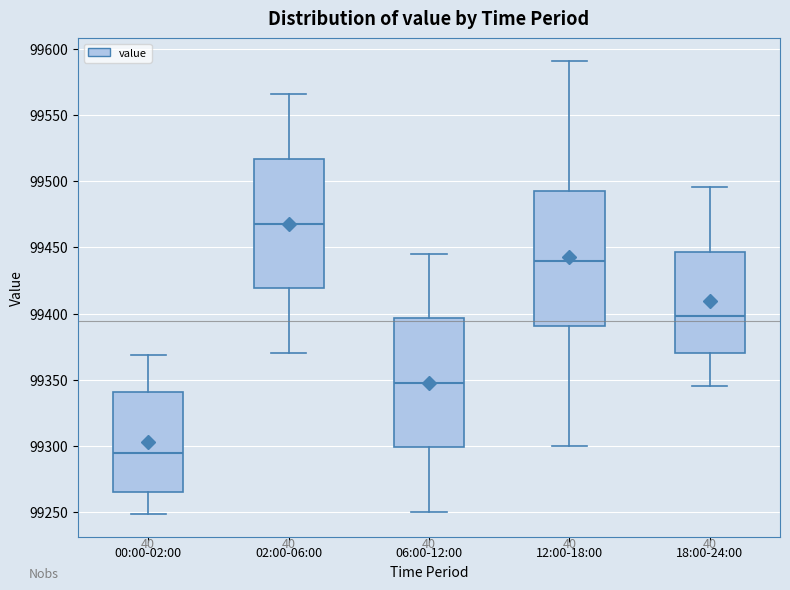

Which box's median line is the lowest?

00:00-02:00